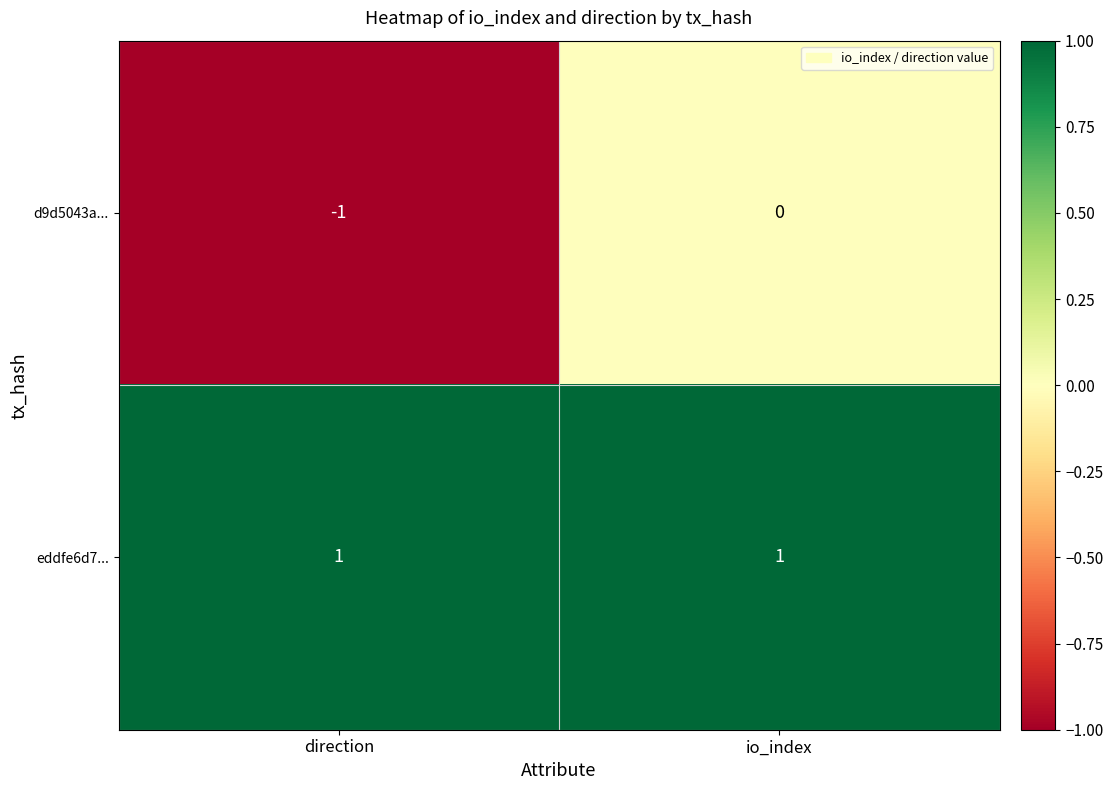

The value of eddfe6d7... at direction is 1. True or false?

True